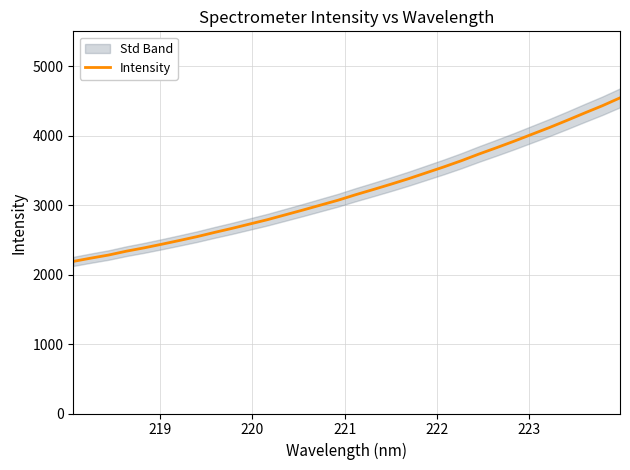

How many lines are shown in the chart?

1